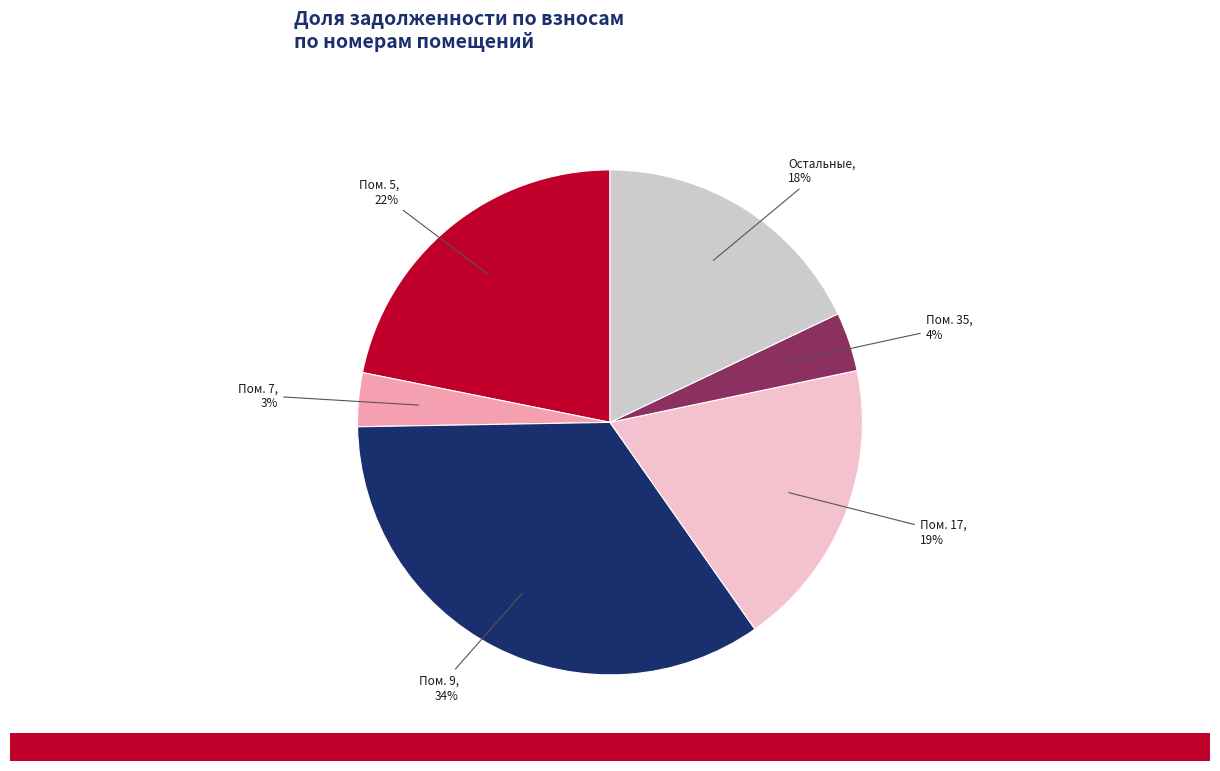

How many segments does this pie chart have?

6